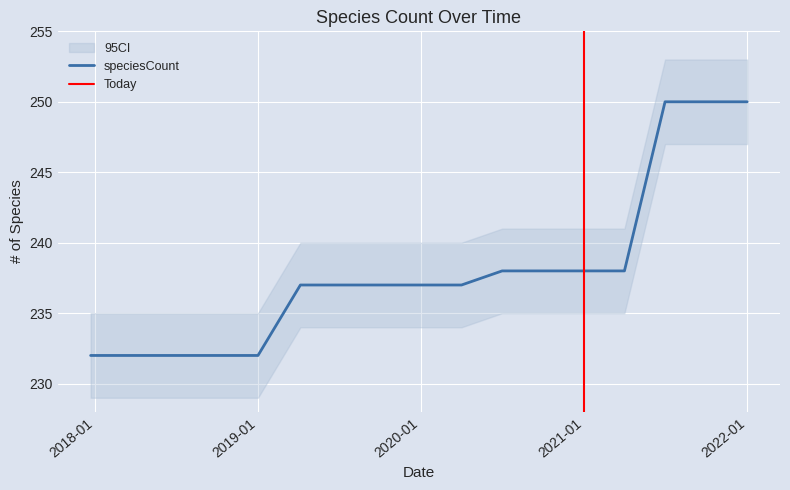

The chart shows a value of 72 at 2017-12-22. True or false?

False